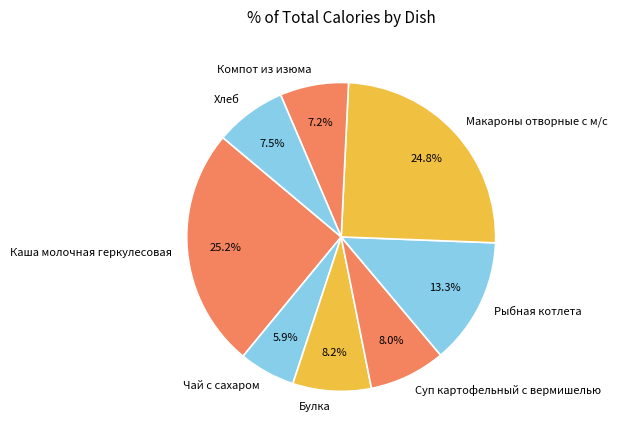

True or false: Каша молочная геркулесовая accounts for 15% of the total.

False